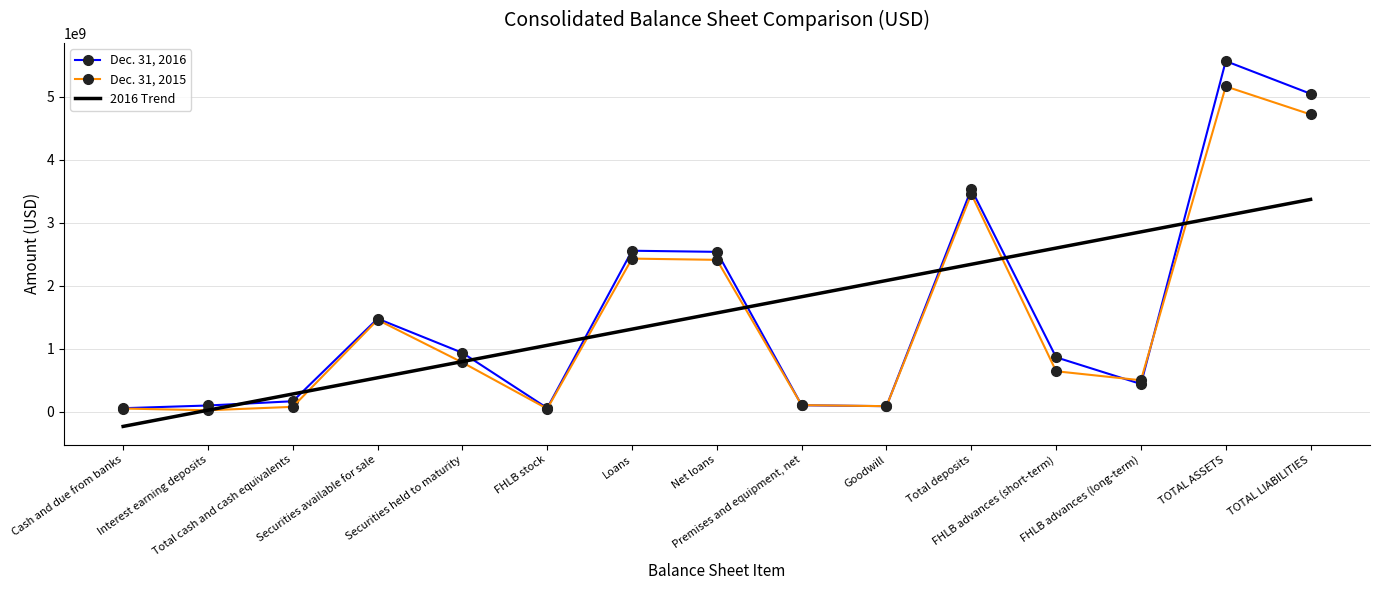

What position from the left is Loans?

7